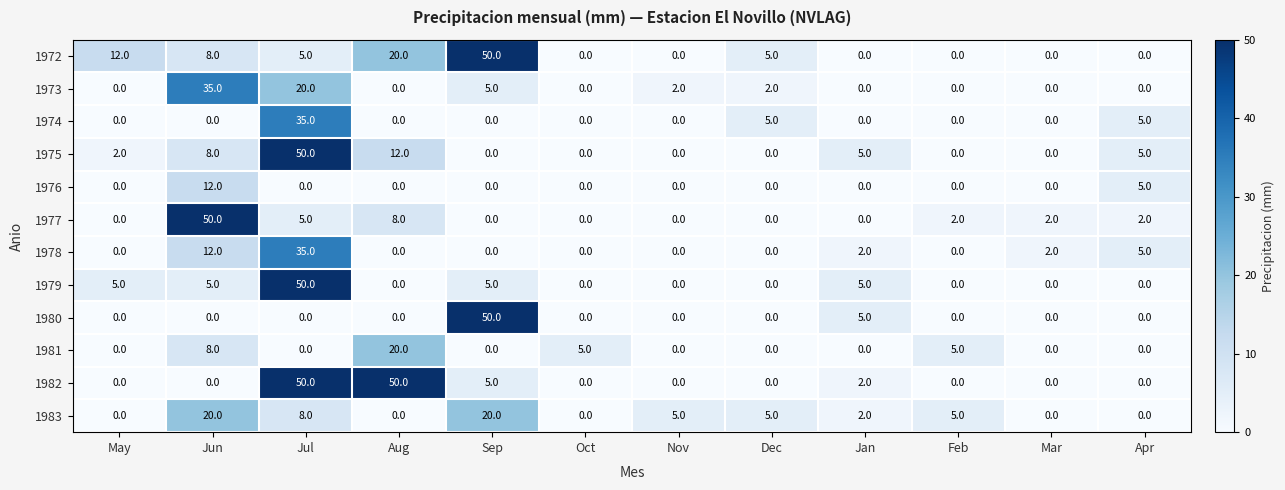

Is it true that 1982 equals -18 at Nov?

False